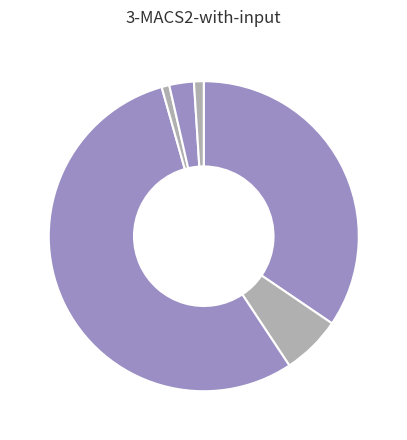

How many segments does this pie chart have?

6